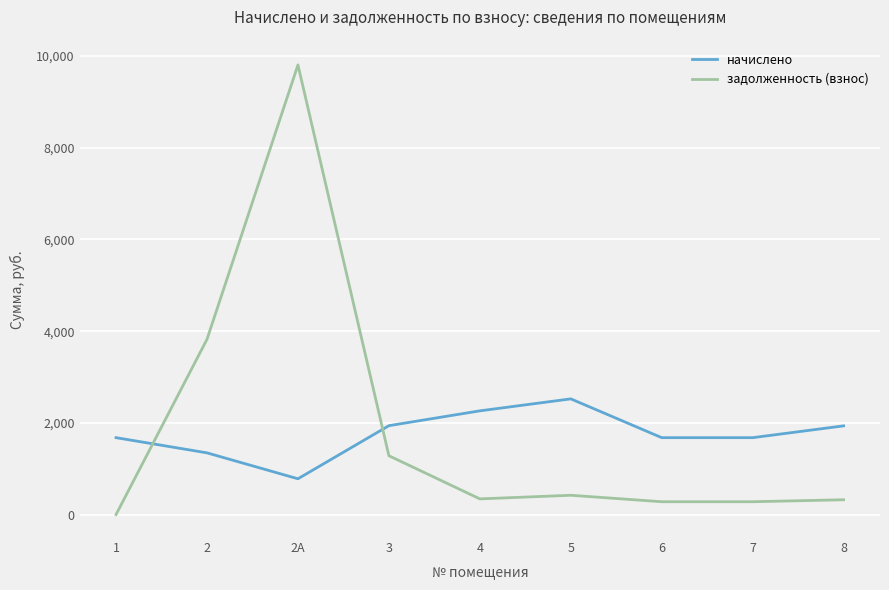

At how many categories does at least one series exceed 7922?

1